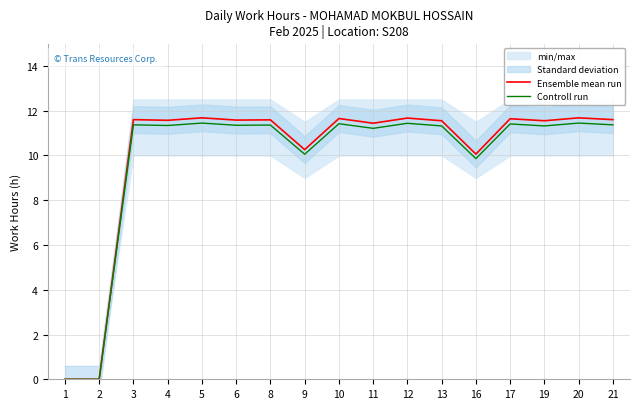

Rank the series by their average value, from lowest to highest.

Controll run, Ensemble mean run